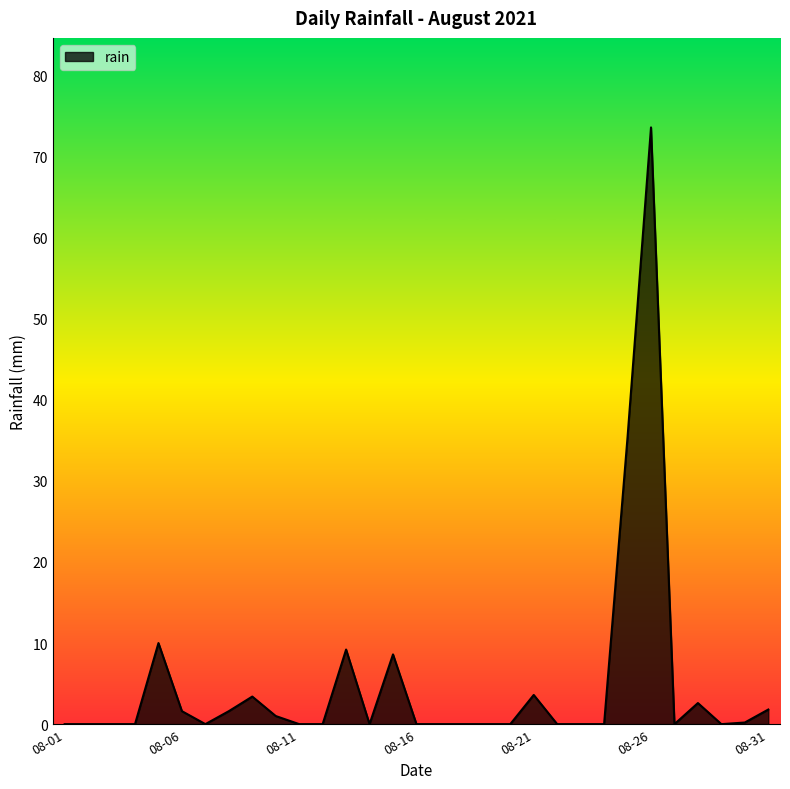

What is the difference between the maximum and minimum values?

73.6